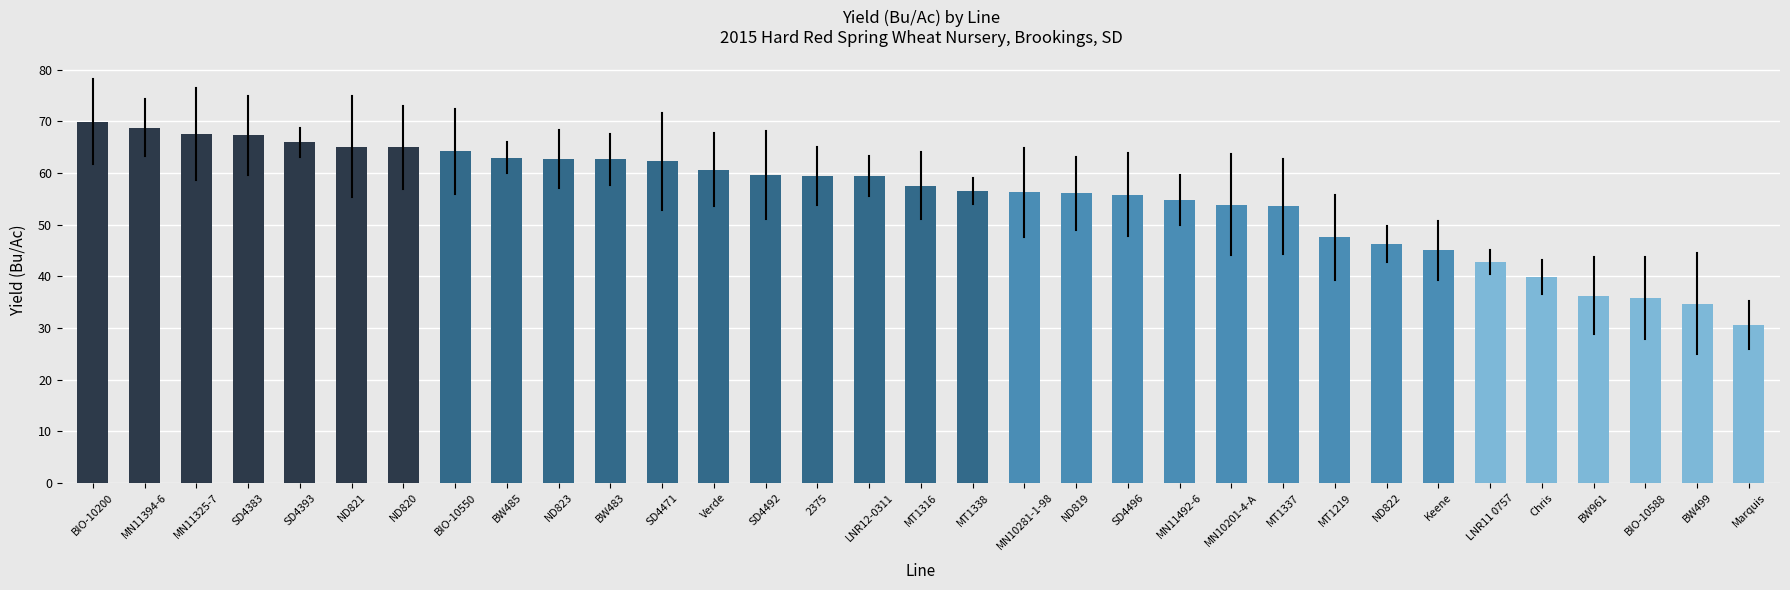

What is the label of the 2nd bar from the left?

MN11394-6